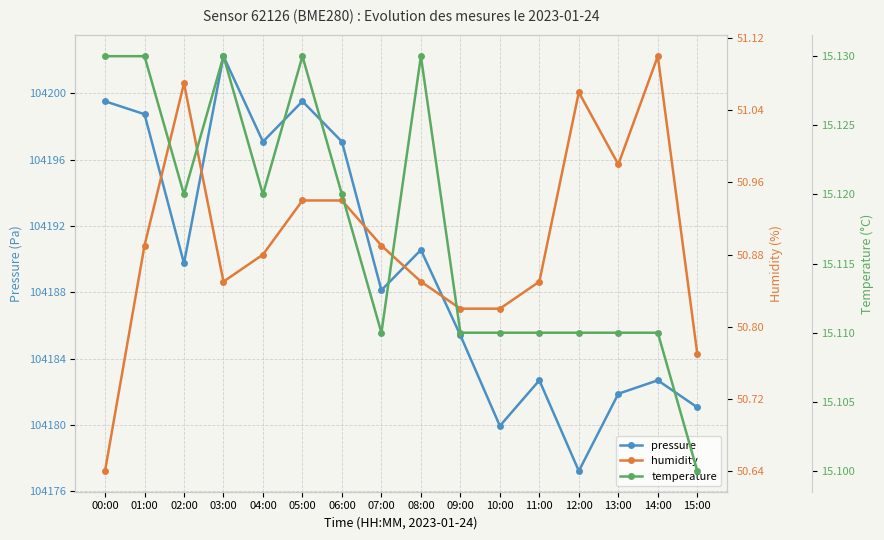

What is the approximate value of humidity at 01:00?

50.9